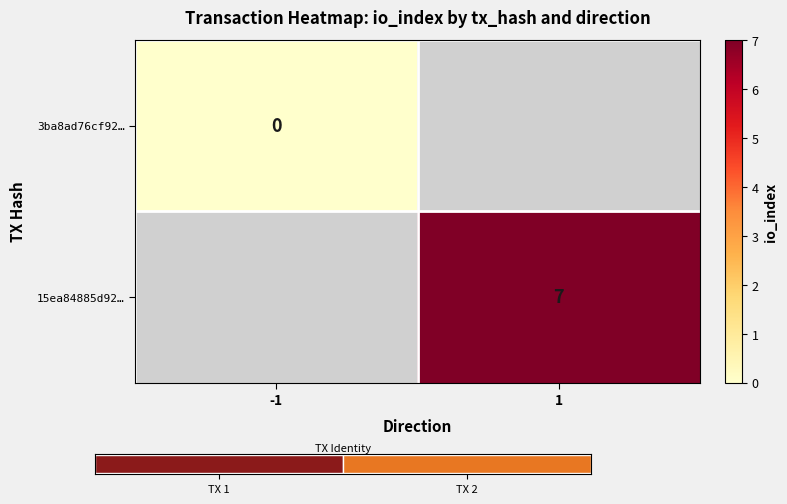

What is the greatest value displayed?

7.0